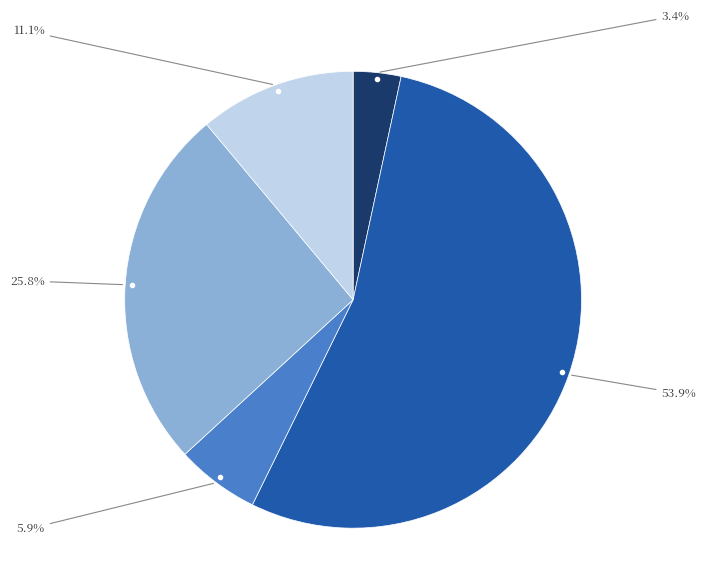

Is there any slice that represents more than half of the pie?

Yes